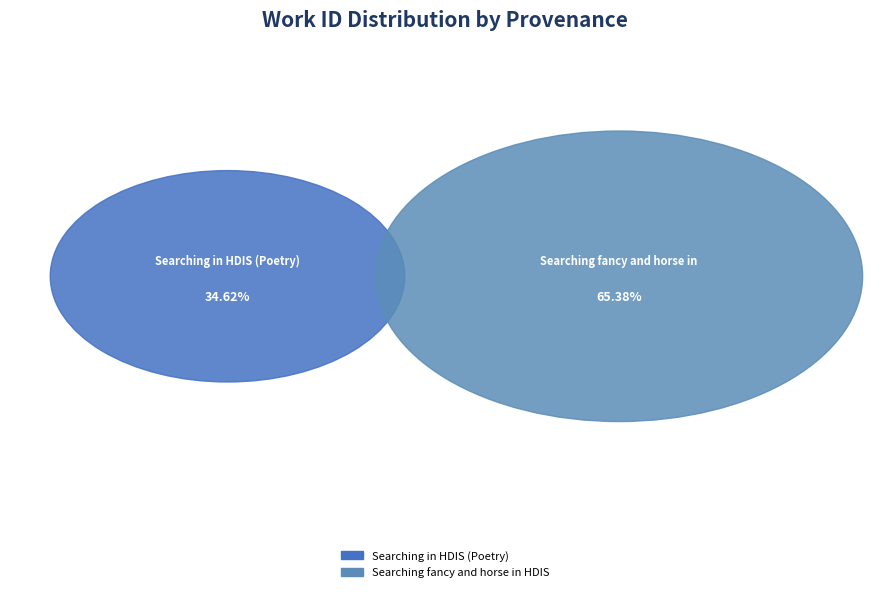

What percentage is the Searching fancy and horse in HDIS slice, to the nearest percent?

65%